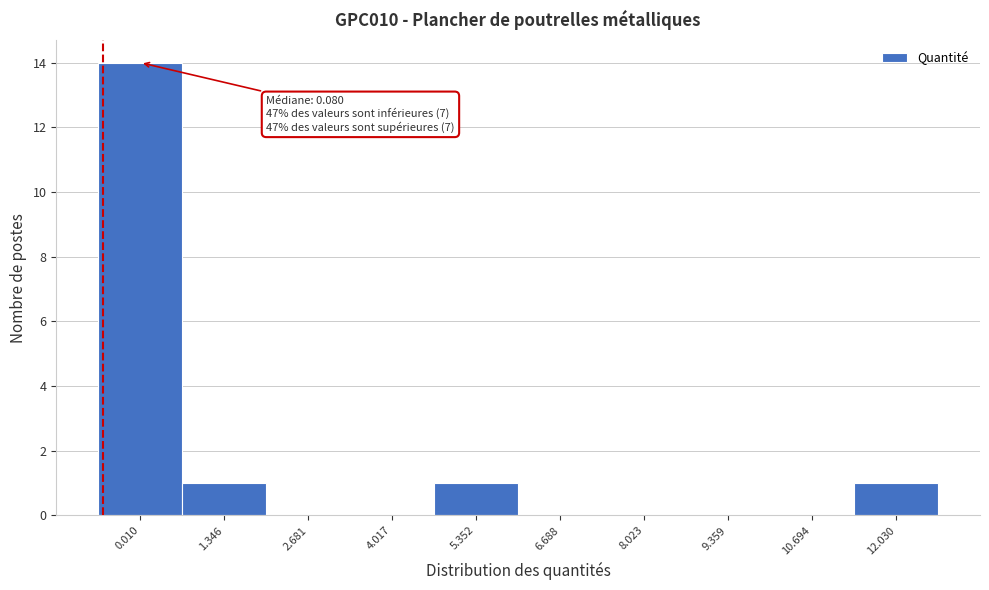

Reading left to right, what are all the values shown in this chart?

0.010=14	1.346=1	2.681=0	4.017=0	5.352=1	6.688=0	8.023=0	9.359=0	10.694=0	12.030=1